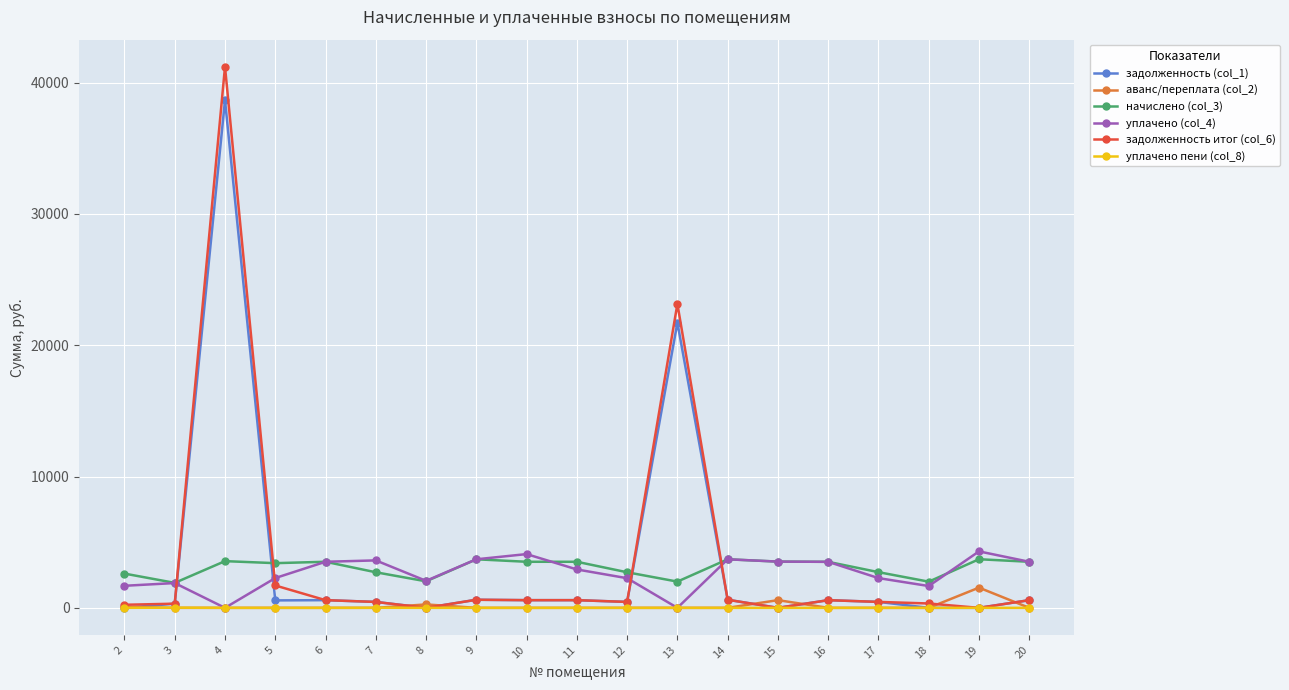

The value of уплачено пени (col_8) at 9 is 0.0. True or false?

True